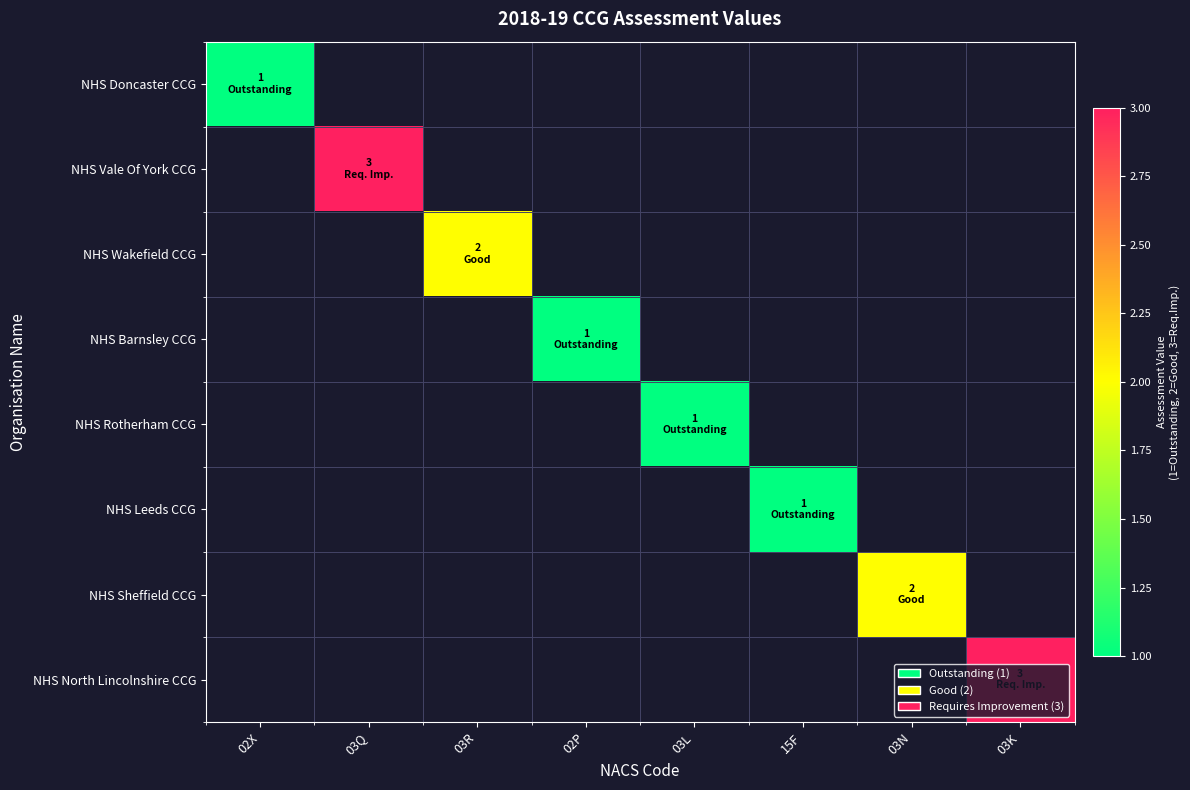

Count the number of categories in the chart.

8